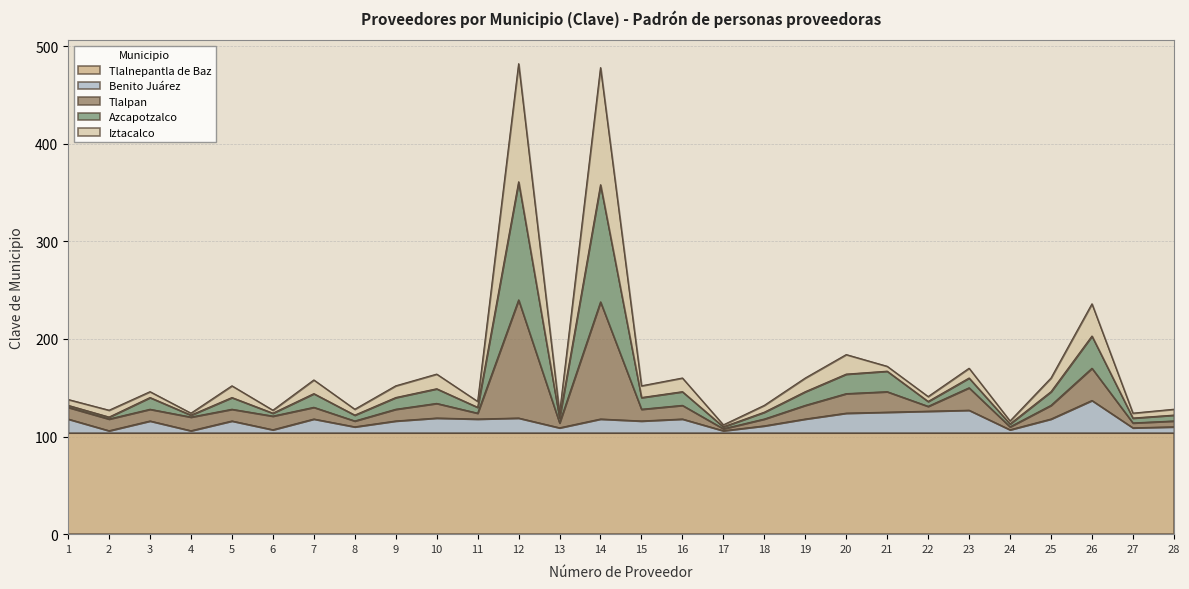

What is the maximum value for Tlalnepantla de Baz?

104